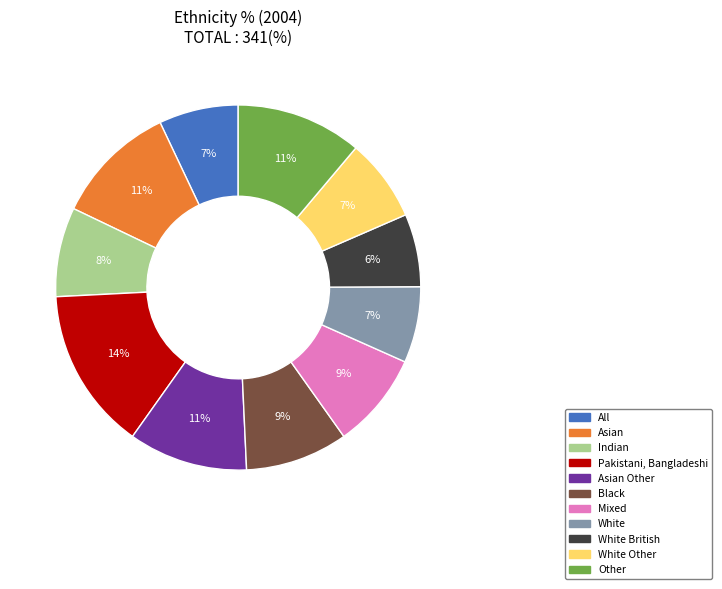

How many segments does this pie chart have?

11